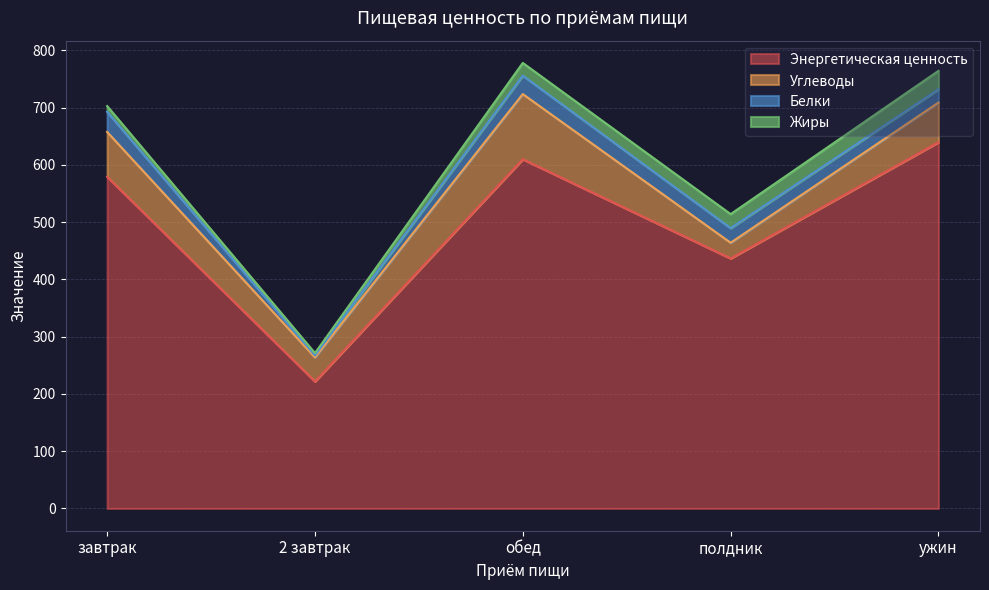

Between полдник and обед, which is larger?

обед